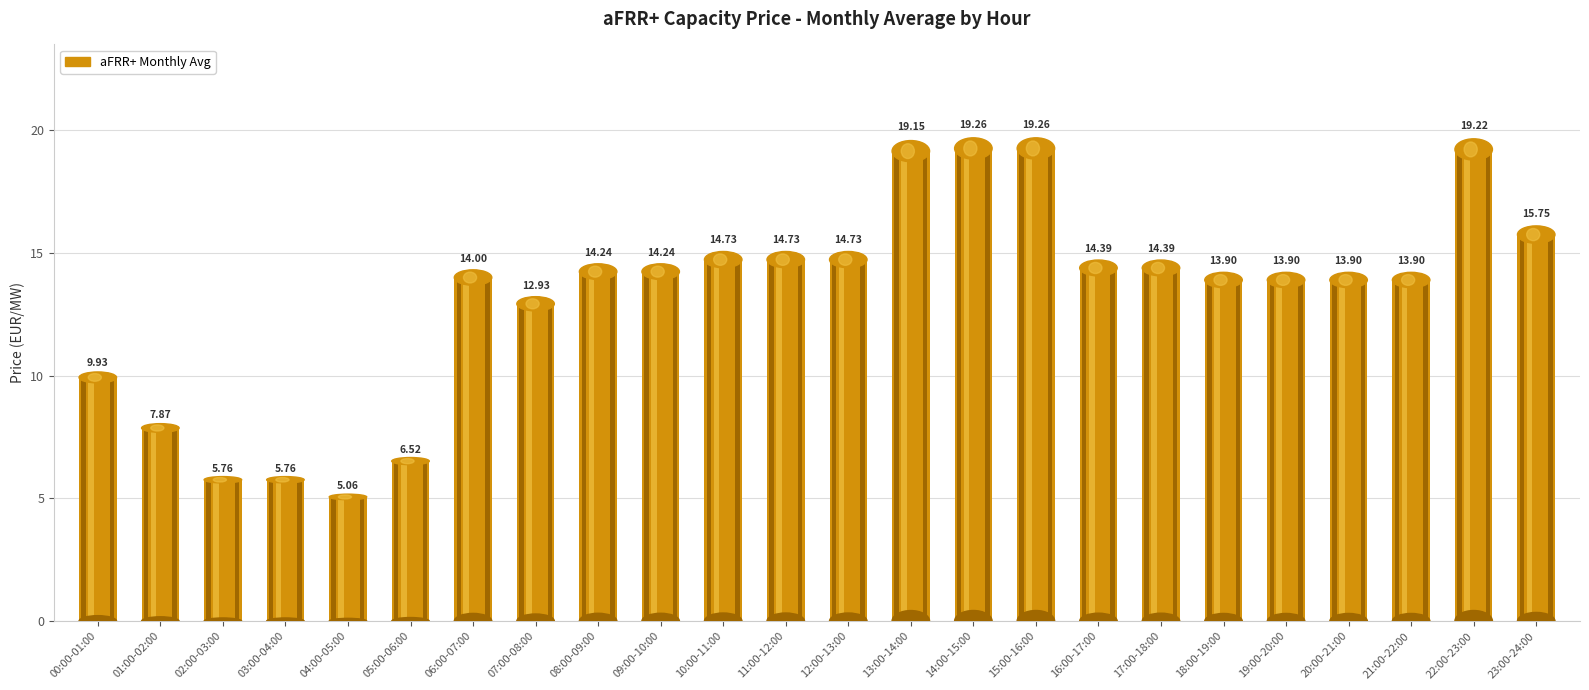

What is the sum of all values?

317.5